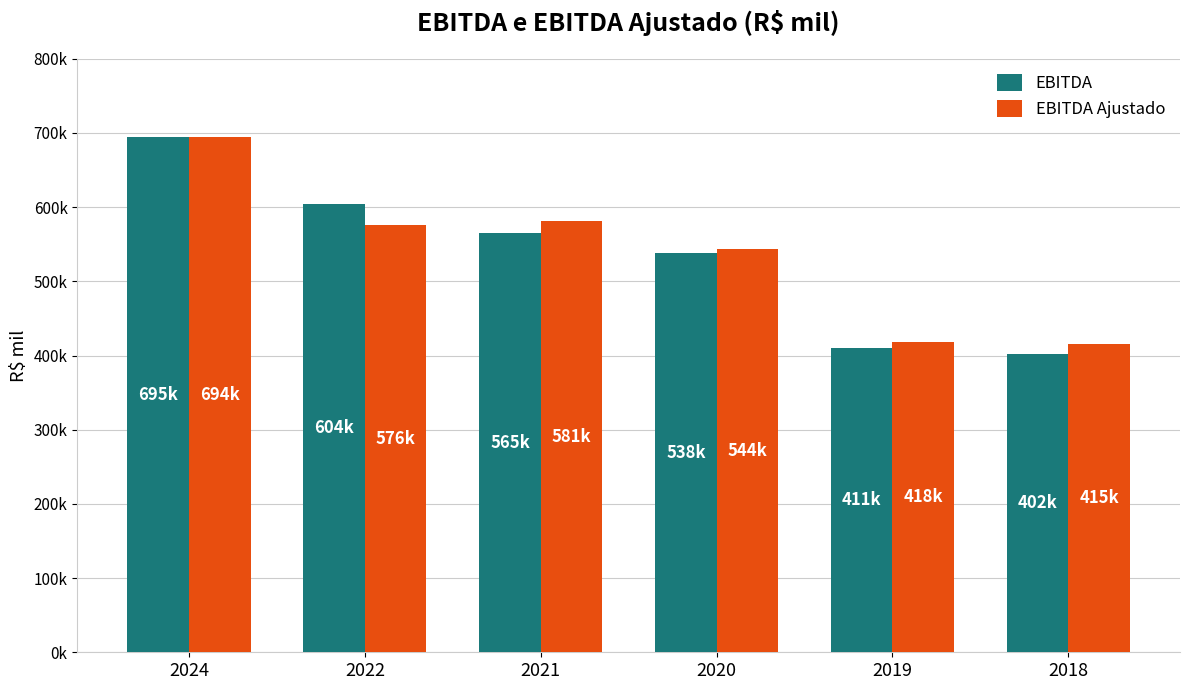

Reading left to right, extract all data points from this chart.

EBITDA: 694667	604005	564975	538150	410525	401742
EBITDA Ajustado: 694395	575972	581078	543523	418461	415348